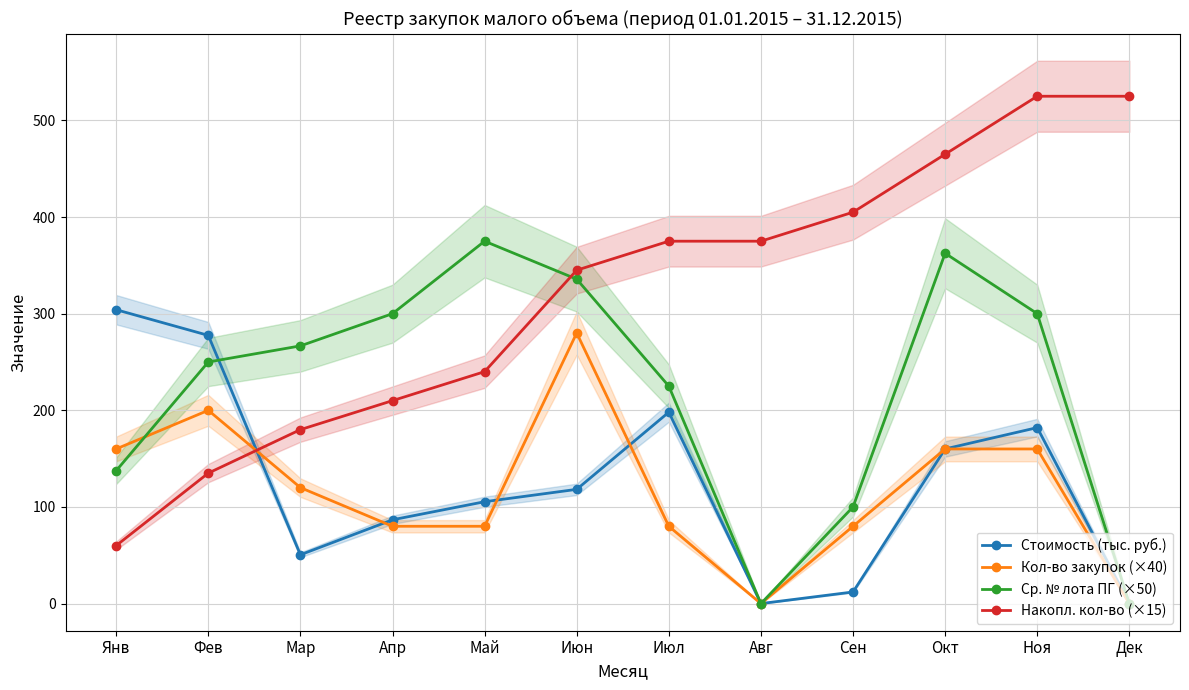

What is the value of the Накопл. кол-во (×15) point at the 12th from the left?

525.0